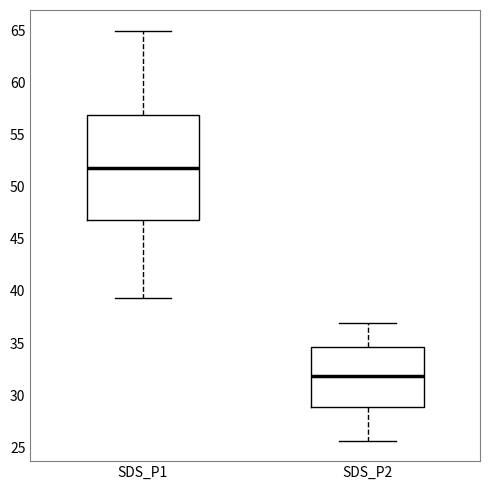

Where is the lower edge of the box for SDS_P1 on the y-axis? The values are not printed on the chart, so give them approximately, as read against the axis.

47.0